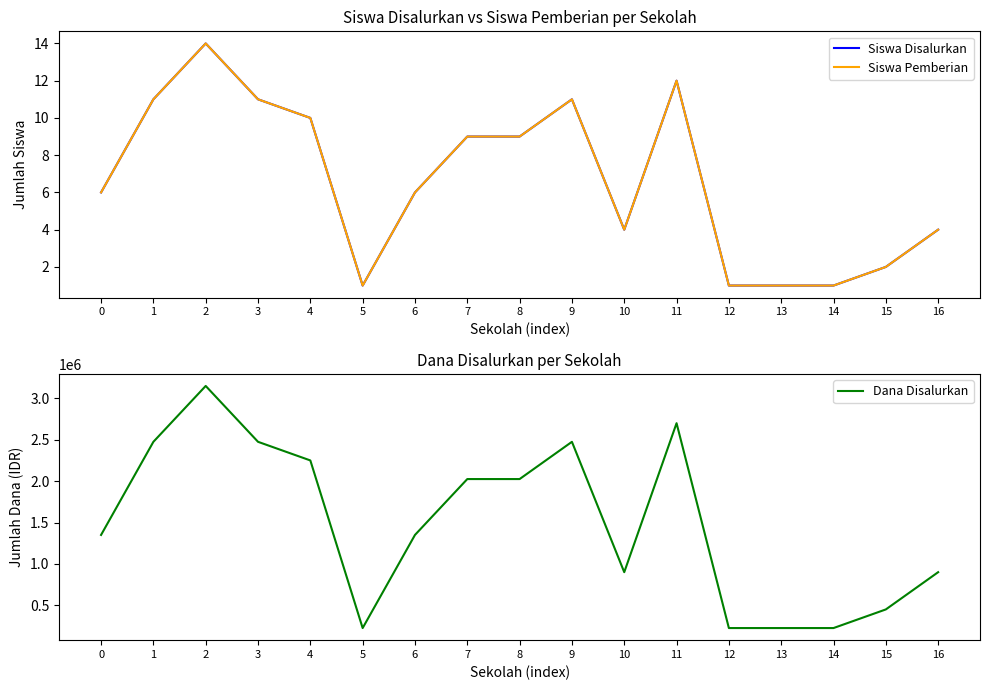

What is the approximate value of Dana Disalurkan at 9, to the nearest 100?

2475000